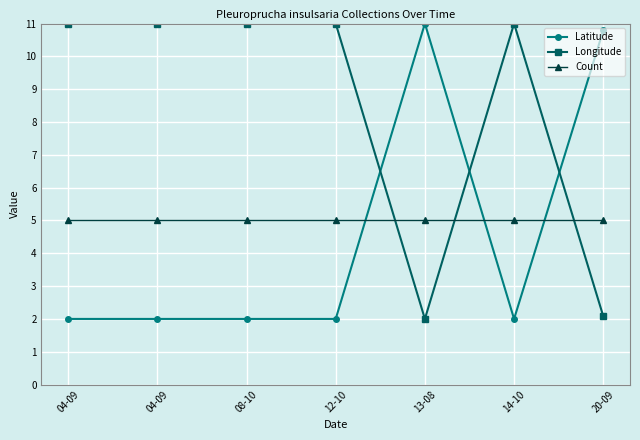

Is it true that Count equals 7.3 at 14-10?

False